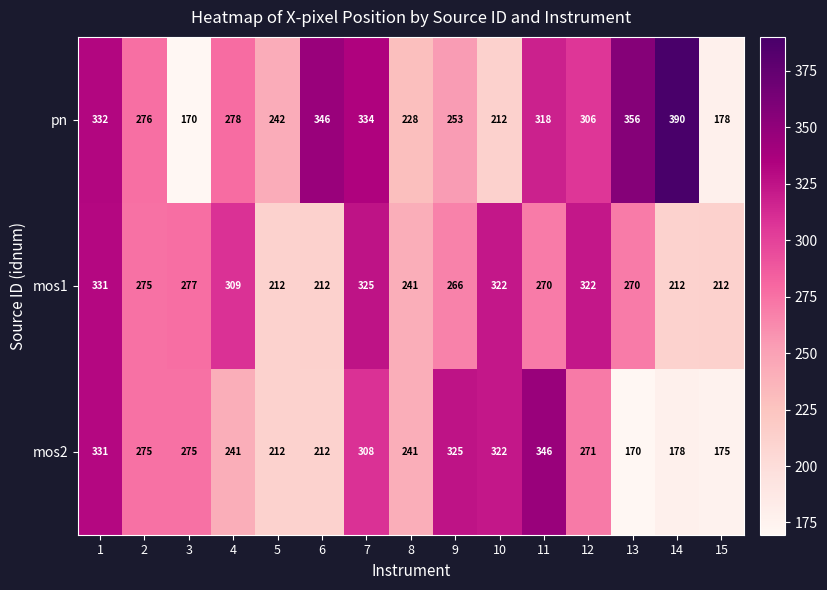

The value of pn at 3 is 108. True or false?

False